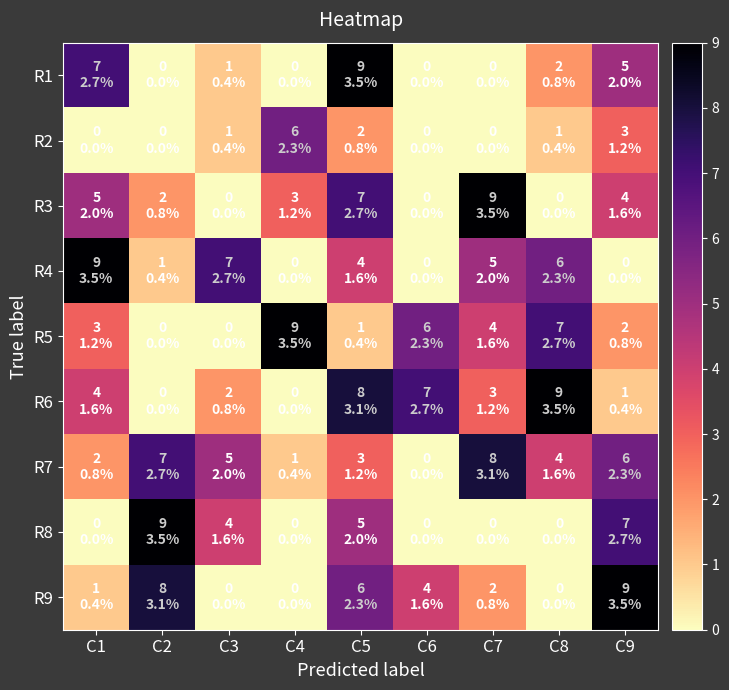

What is the spread (max minus min) of values at C6?

7